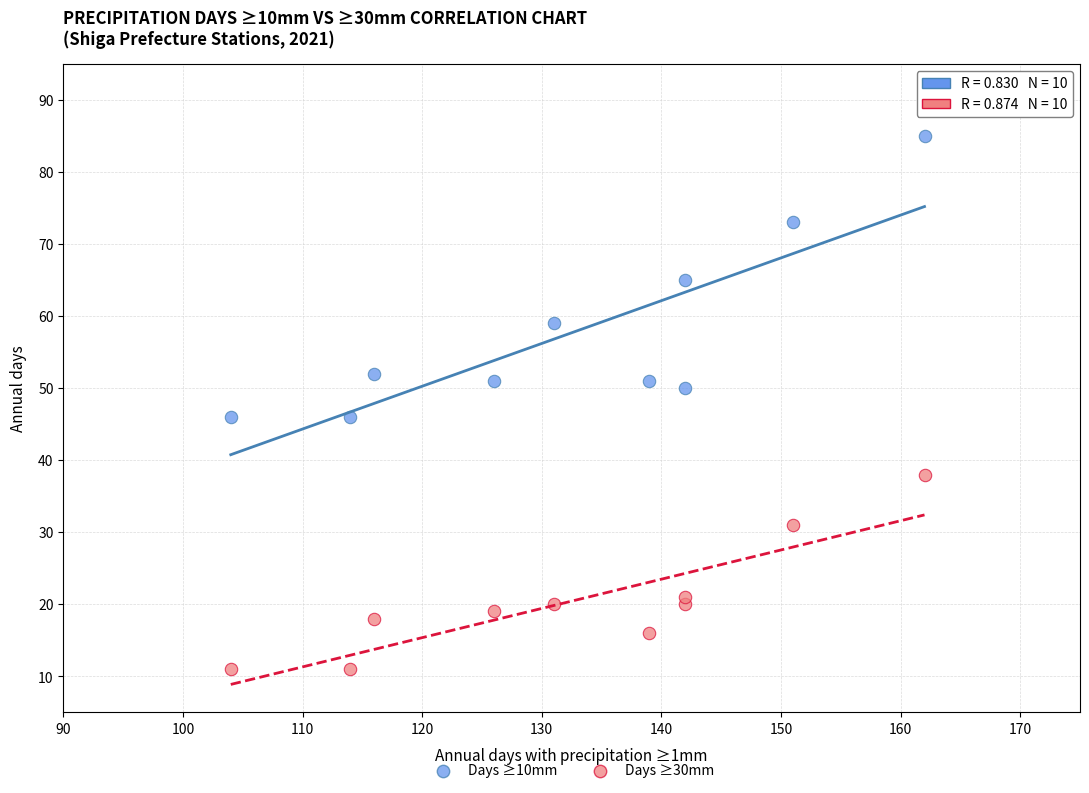

Across all data points, what is the range of X values (max minus min)?

58